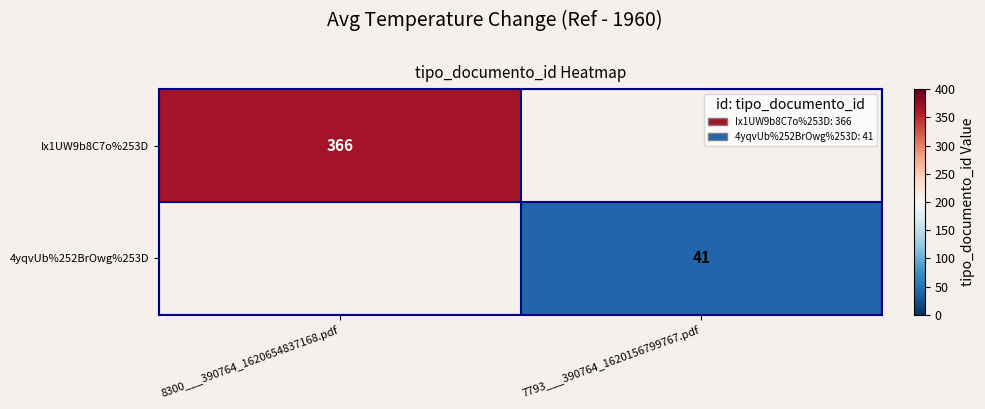

The value of Ix1UW9b8C7o%253D at 8300___390764_1620654837168.pdf is 366. True or false?

True